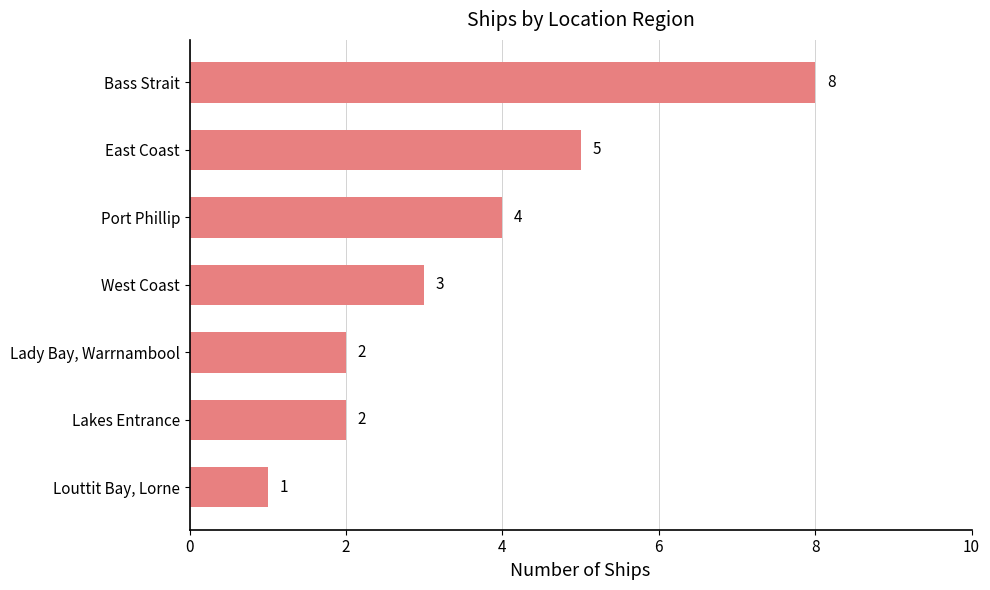

Where is the data nearest to the value 4?

Port Phillip